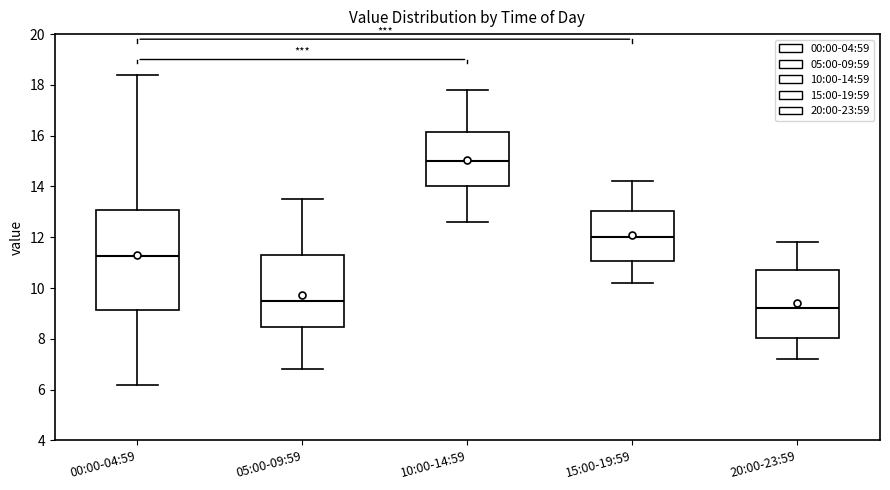

Reading left to right, transcribe this box plot: for each box, give where its median line is, the range the box spans, and where its two whiskers end, as read against the y-axis. The values are not printed on the chart, so give them approximately, as read against the axis.

00:00-04:59: median 11.2, box 9.2 to 13.0, whiskers 6.2 to 18.4
05:00-09:59: median 9.4, box 8.4 to 11.4, whiskers 6.8 to 13.6
10:00-14:59: median 15.0, box 14.0 to 16.2, whiskers 12.6 to 17.8
15:00-19:59: median 12.0, box 11.0 to 13.0, whiskers 10.2 to 14.2
20:00-23:59: median 9.2, box 8.0 to 10.8, whiskers 7.2 to 11.8